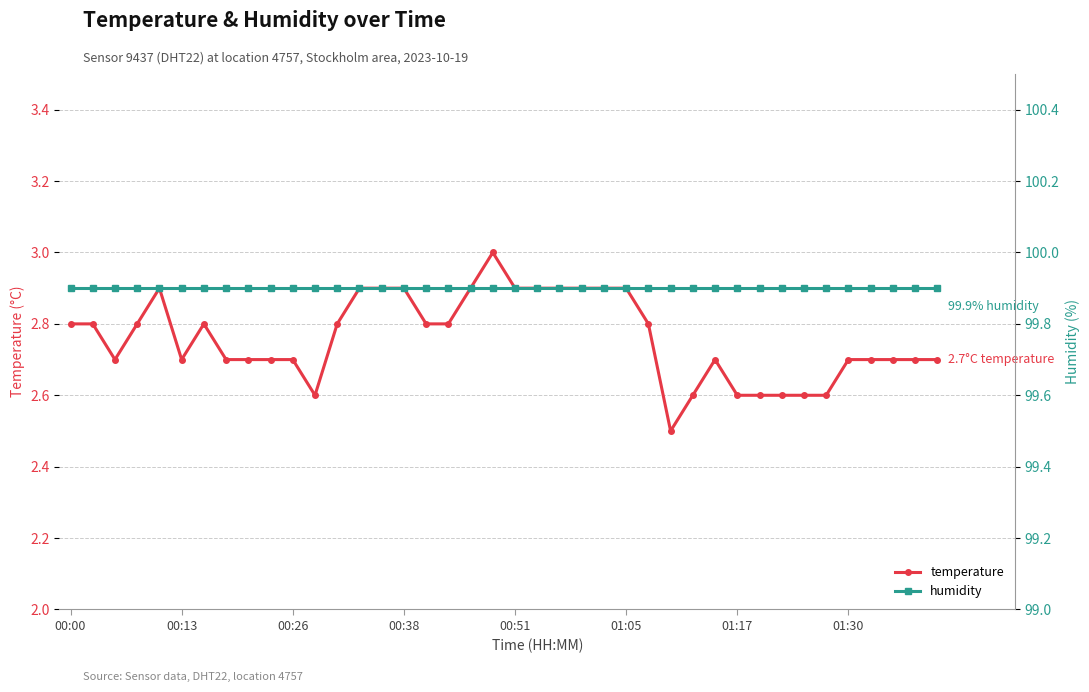

True or false: humidity has a value of 99.9 at 32.

True